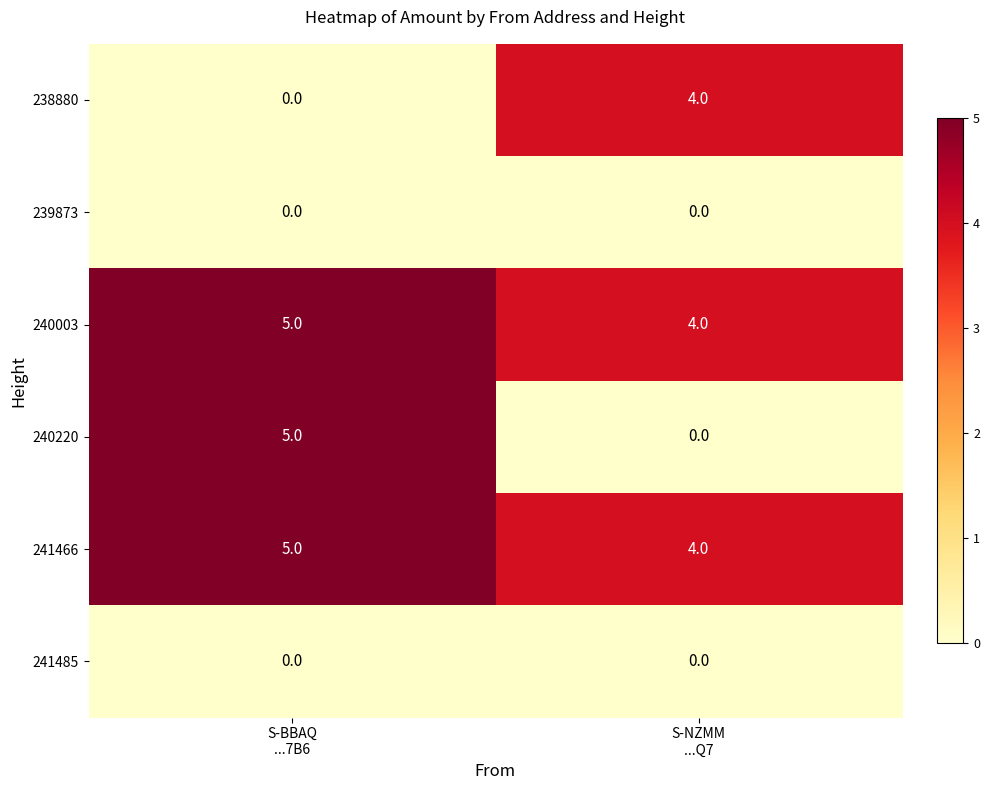

What is the sum of all 240003 values?

9